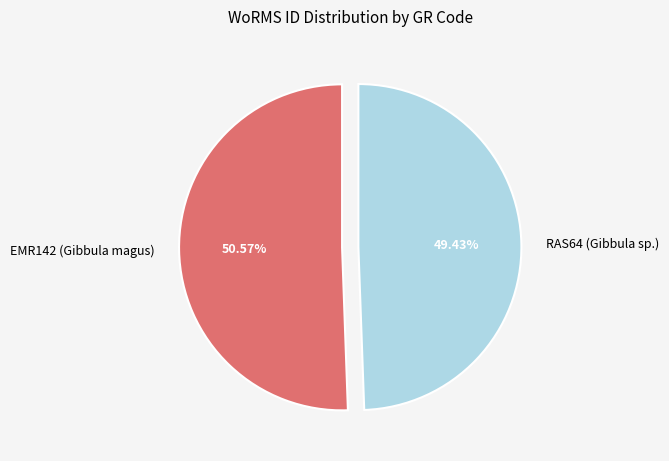

The RAS64 (Gibbula sp.) slice represents 62% of the pie. True or false?

False